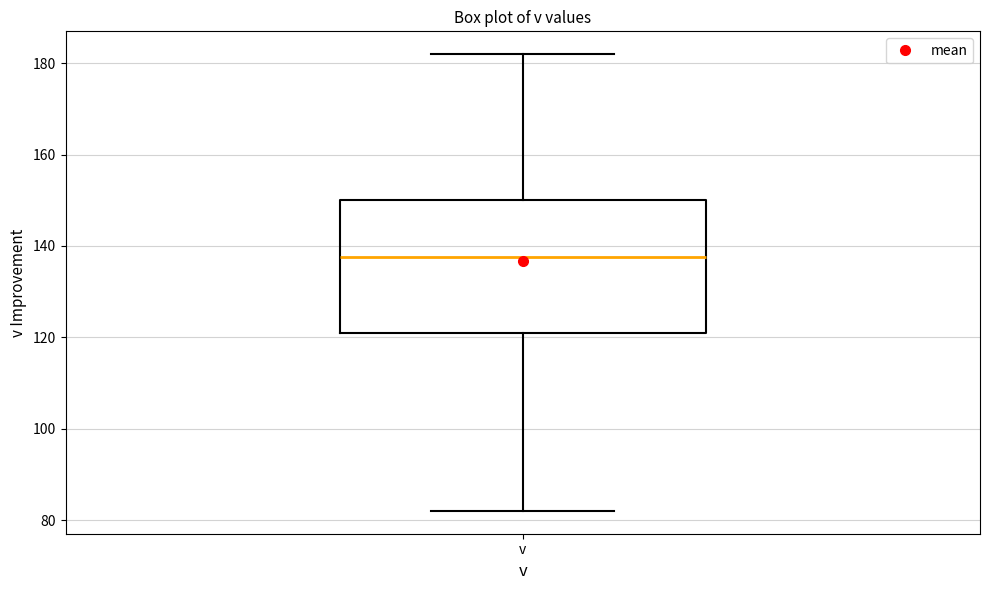

Where is the upper edge of the box for v on the y-axis? The values are not printed on the chart, so give them approximately, as read against the axis.

150